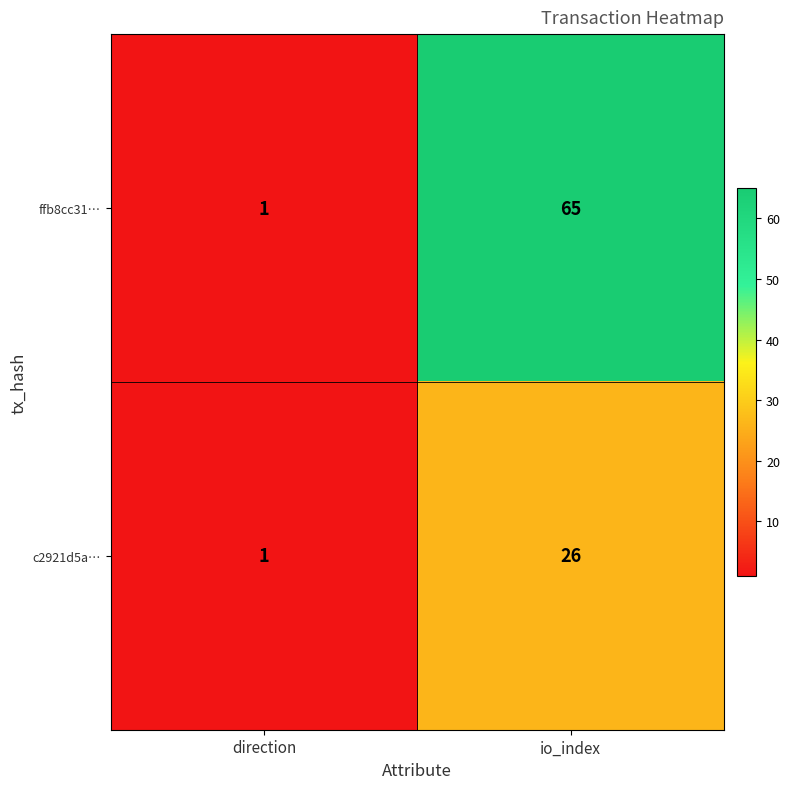

What is the smallest value displayed?

1